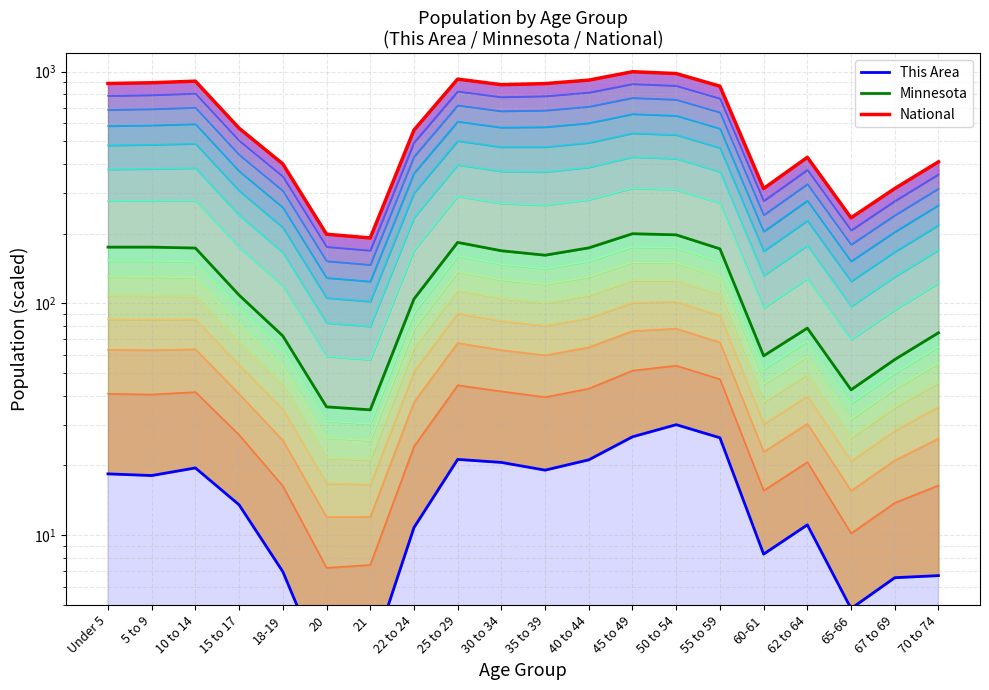

What is the difference between the Minnesota values at 15 to 17 and 10 to 14?

64.8